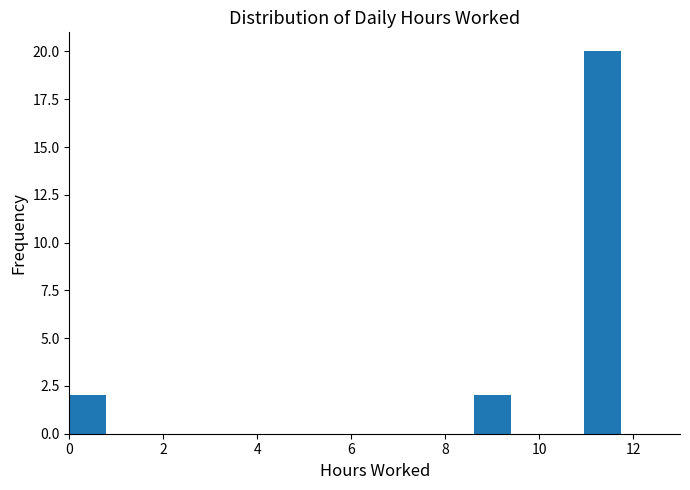

Around what value on the x-axis is the tallest bar? Give the approximate position of its centre, as read against the axis.

11.4